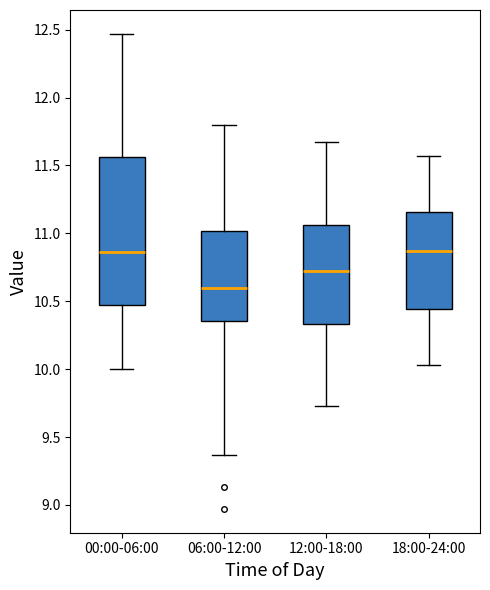

Reading left to right, transcribe this box plot: for each box, give where its median line is, the range the box spans, and where its two whiskers end, as read against the y-axis. The values are not printed on the chart, so give them approximately, as read against the axis.

00:00-06:00: median 10.85, box 10.50 to 11.55, whiskers 10.00 to 12.45
06:00-12:00: median 10.60, box 10.35 to 11.00, whiskers 9.35 to 11.80
12:00-18:00: median 10.70, box 10.35 to 11.05, whiskers 9.75 to 11.65
18:00-24:00: median 10.85, box 10.45 to 11.15, whiskers 10.05 to 11.55